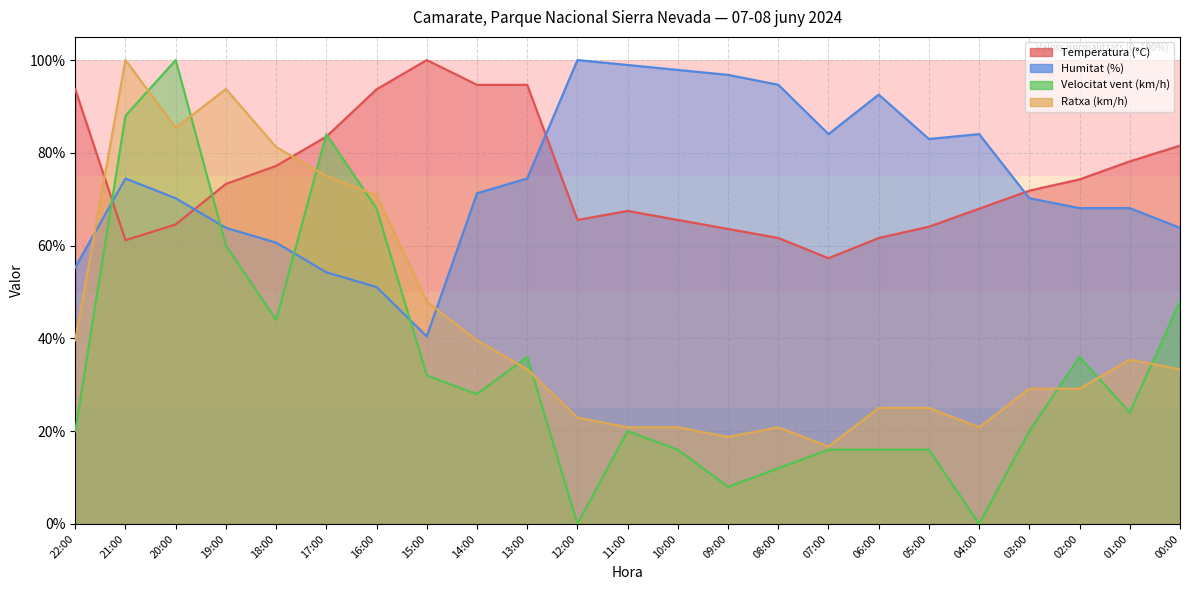

What is the average value of the Temperatura (°C) series?

74.7